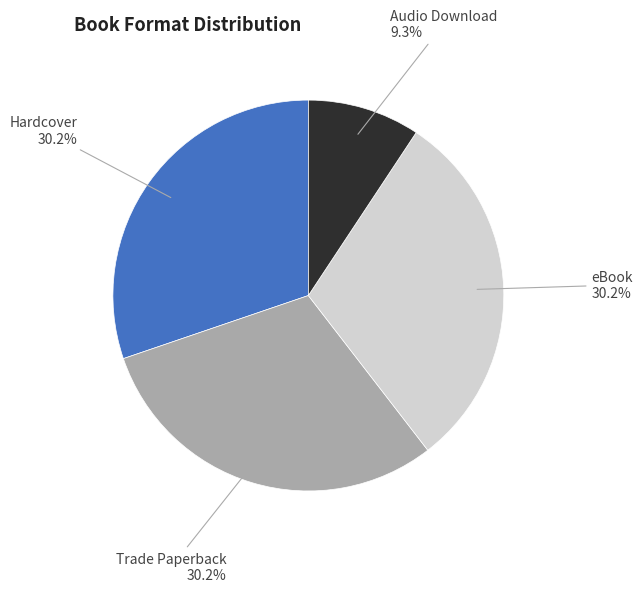

Is there any slice that represents more than half of the pie?

No